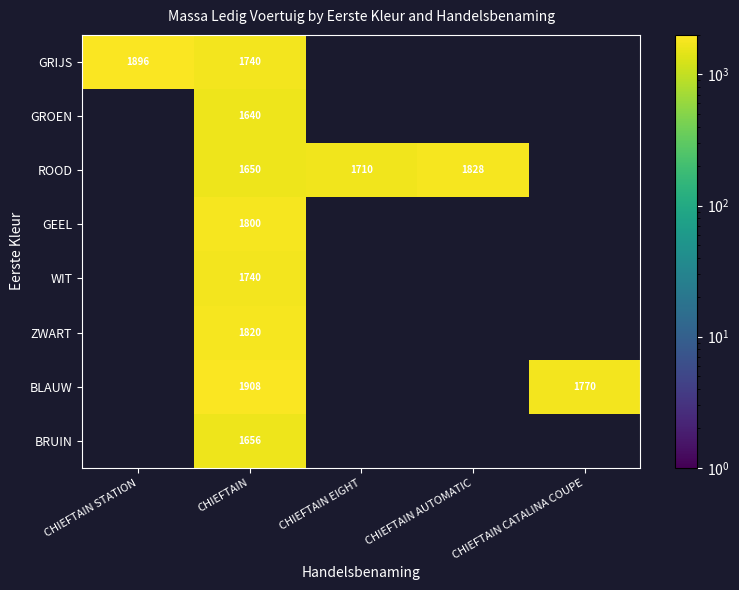

At which category is the sum across all series the highest?

CHIEFTAIN